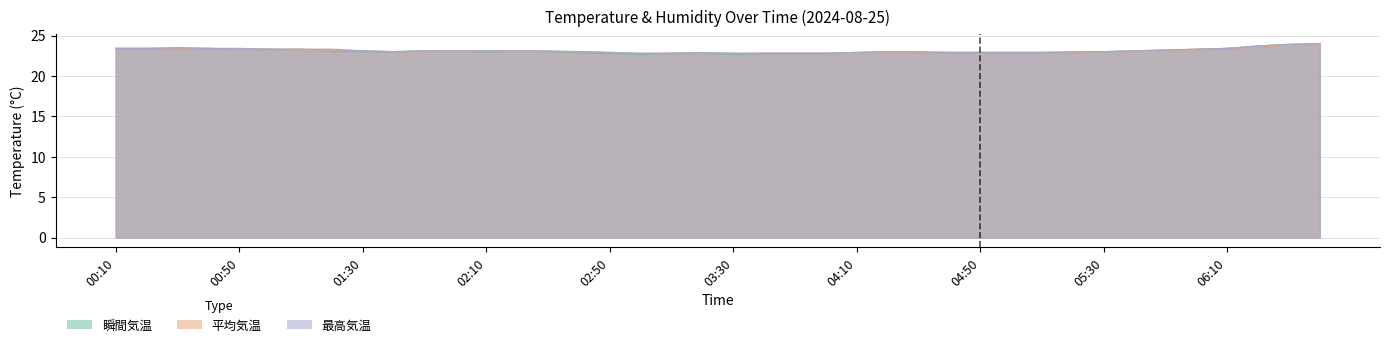

What is the label of the 2nd point from the right?

06:30